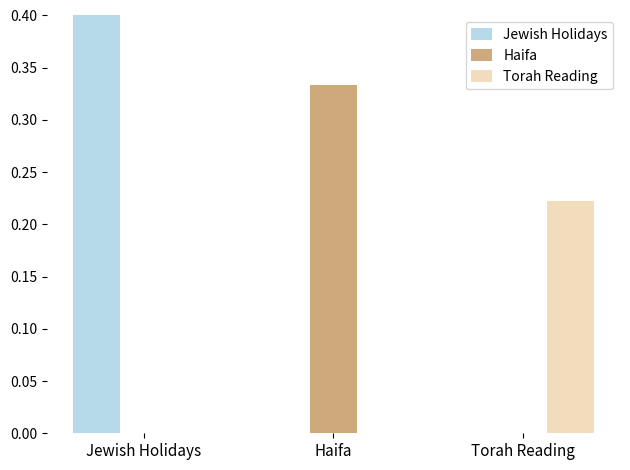

How many values in the Haifa series exceed 0?

1